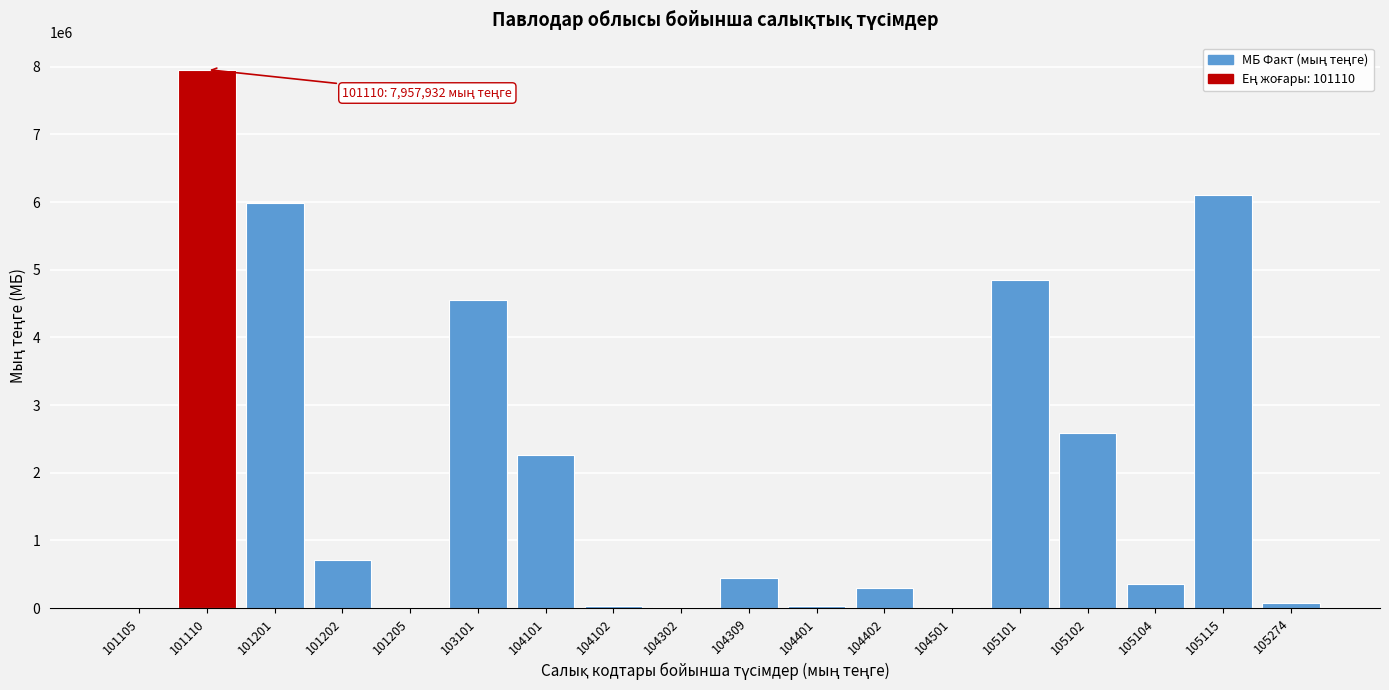

What is the maximum value shown in the chart?

7957932